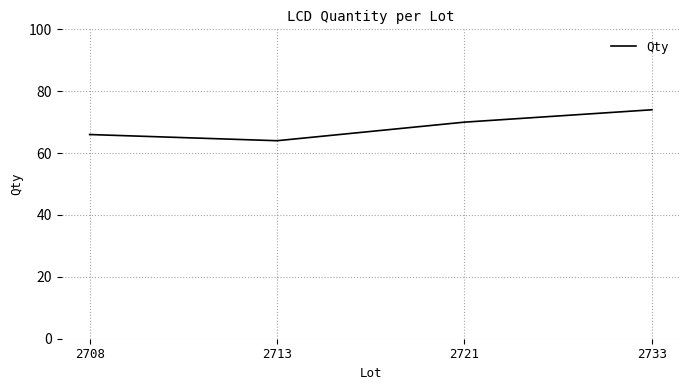

At which label is the value closest to 69?

2721